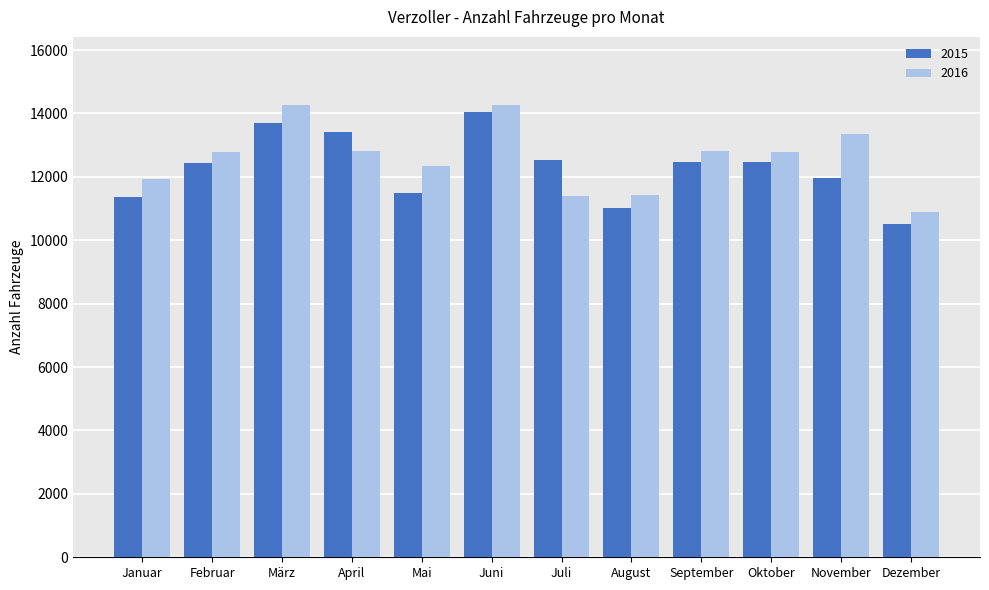

Rank the series by their maximum value, from highest to lowest.

2016, 2015